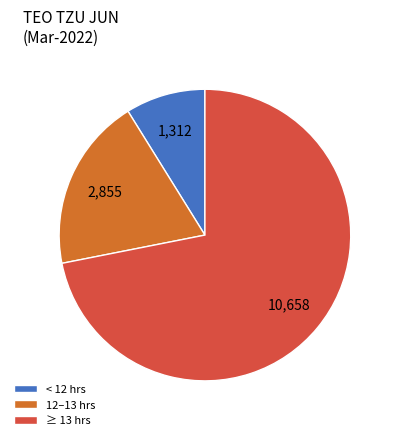

Rank the categories by value from lowest to highest.

< 12 hrs, 12–13 hrs, ≥ 13 hrs